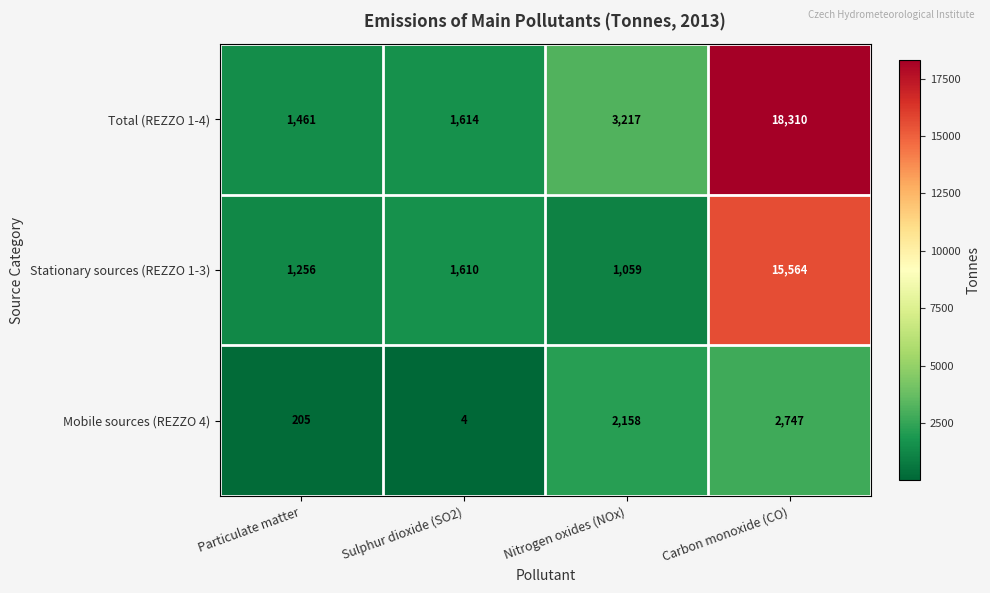

Count the number of categories in the chart.

4